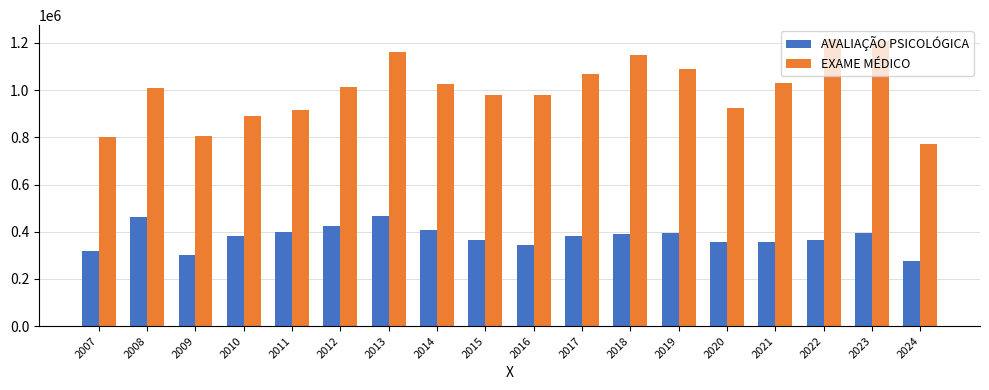

True or false: AVALIAÇÃO PSICOLÓGICA has a value of 365747 at 2015.

True